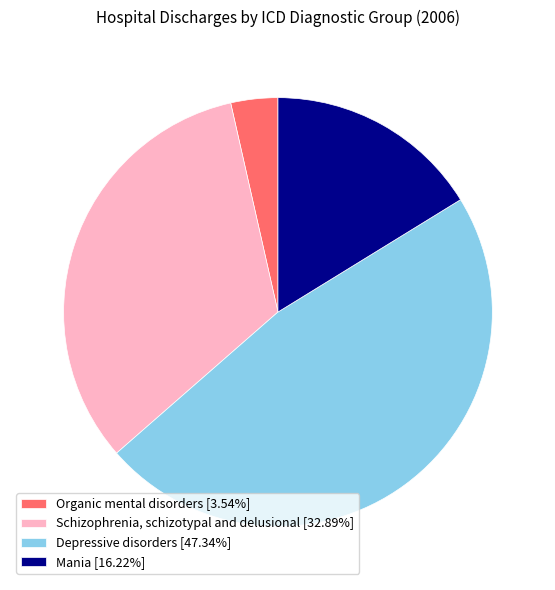

Do Organic mental disorders and Schizophrenia, schizotypal and delusional together represent more than half of the pie?

No